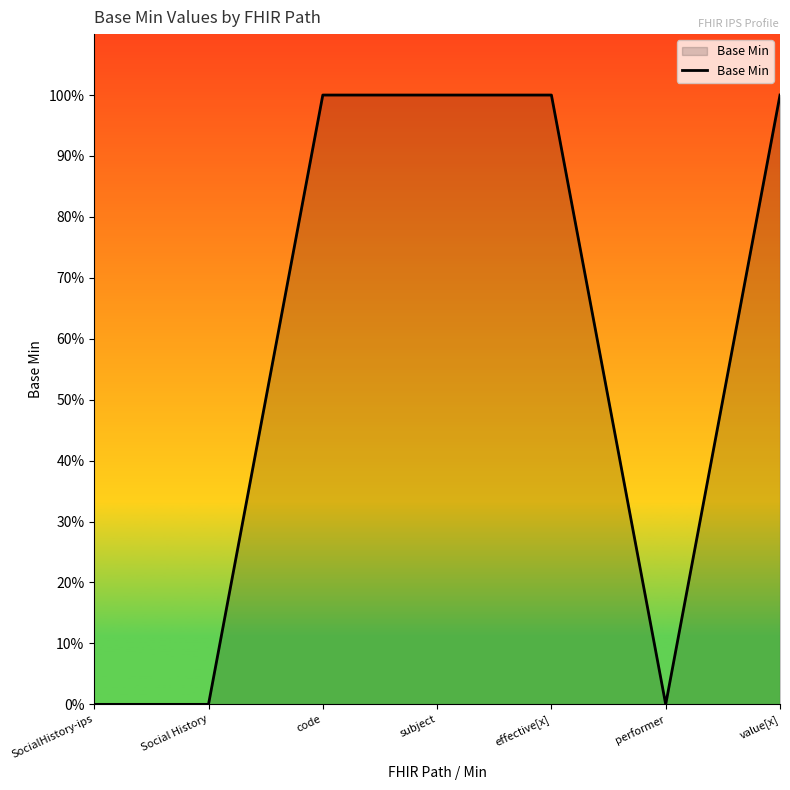

The value at performer is 0. True or false?

True